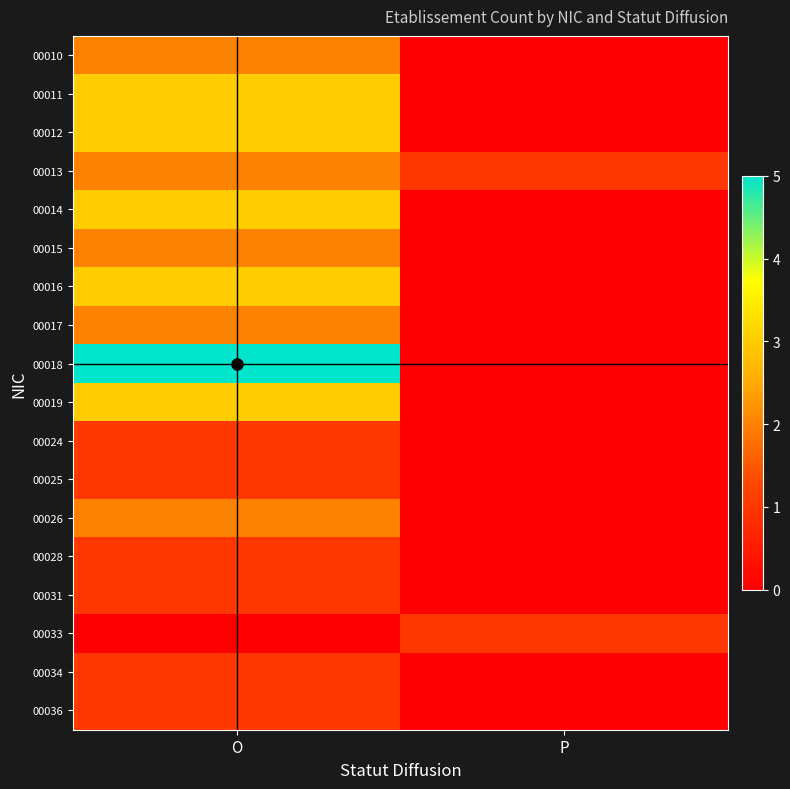

Rank the series at P from lowest to highest value.

00010, 00011, 00012, 00014, 00015, 00016, 00017, 00018, 00019, 00024, 00025, 00026, 00028, 00031, 00034, 00036, 00013, 00033